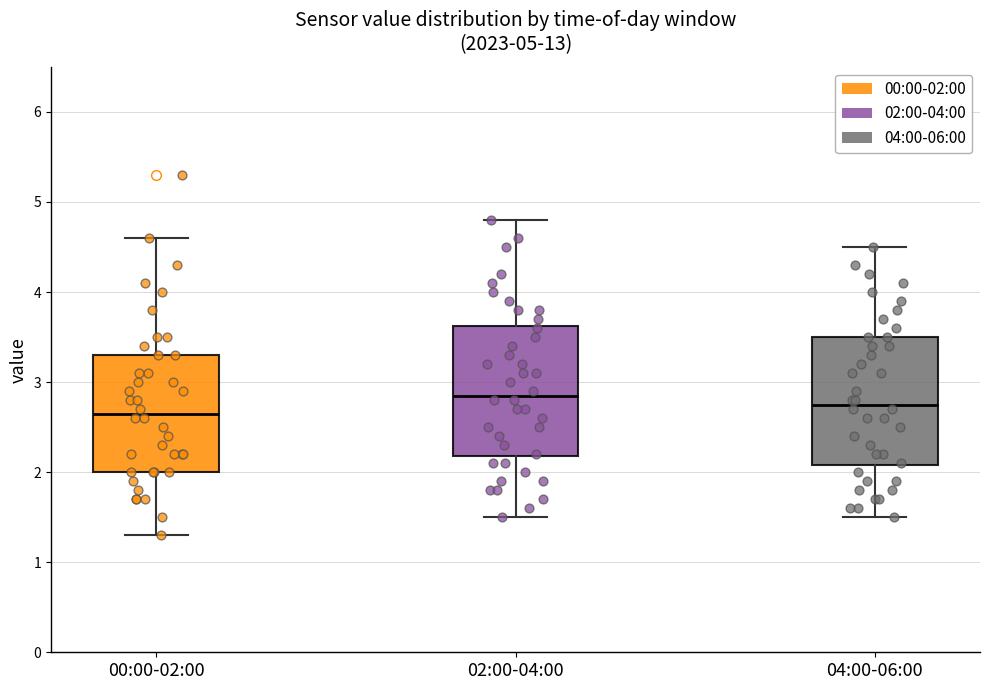

Reading left to right, transcribe this box plot: for each box, give where its median line is, the range the box spans, and where its two whiskers end, as read against the y-axis. The values are not printed on the chart, so give them approximately, as read against the axis.

00:00-02:00: median 2.7, box 2.0 to 3.3, whiskers 1.3 to 4.6
02:00-04:00: median 2.9, box 2.2 to 3.6, whiskers 1.5 to 4.8
04:00-06:00: median 2.8, box 2.1 to 3.5, whiskers 1.5 to 4.5